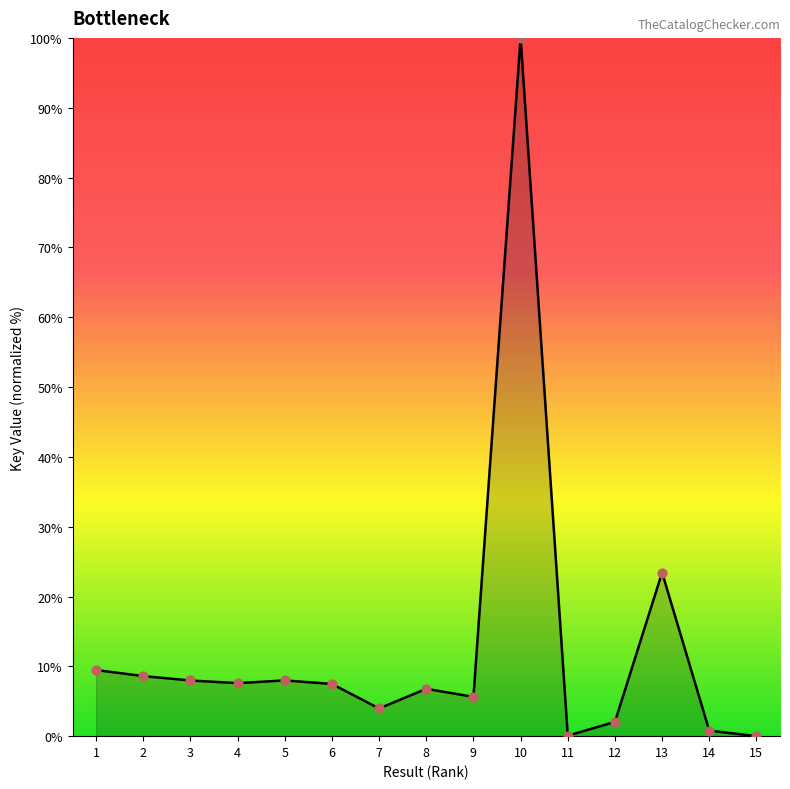

What is the change in value from 12 to 13?

+21.4